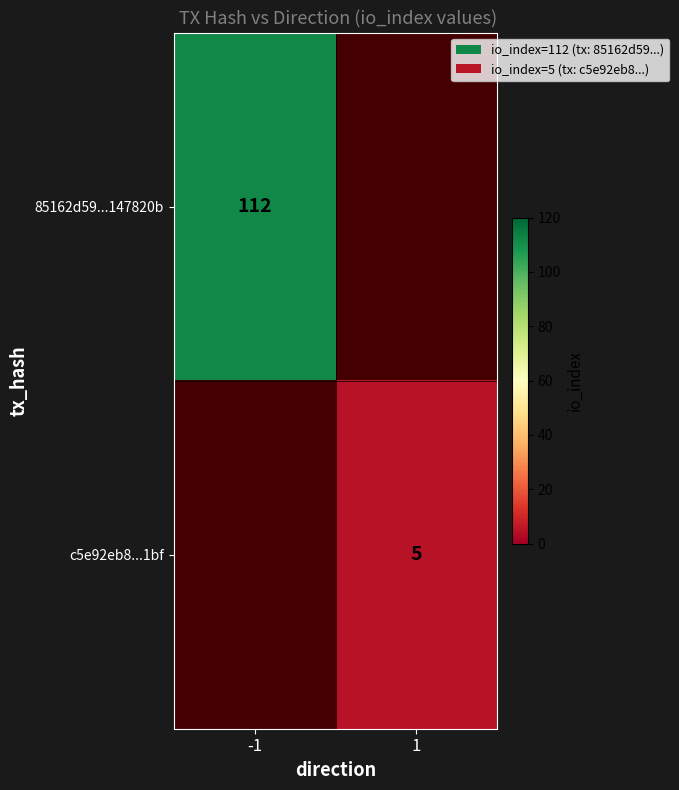

The c5e92eb8...1bf series shows 1 at 1. True or false?

False